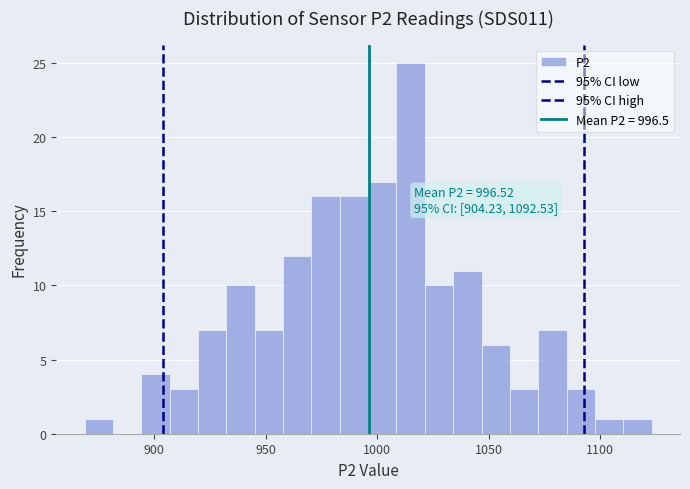

Read against the x-axis, roughly where is the centre of the tallest bar?

1015